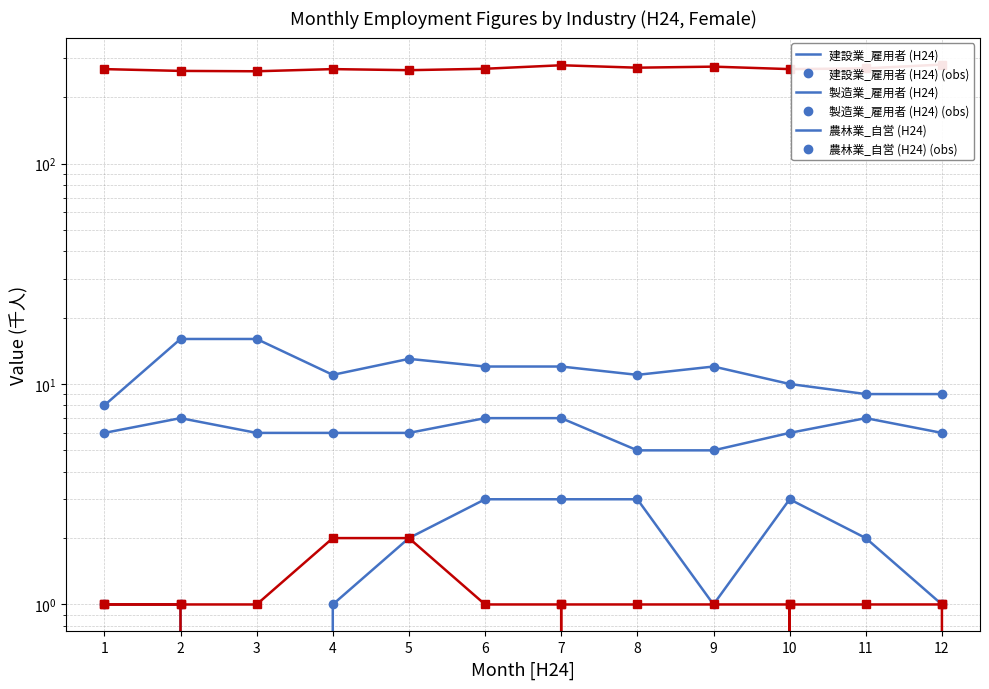

Between 2 and 9, which series saw the biggest shift?

非農林業_総数 (H24)